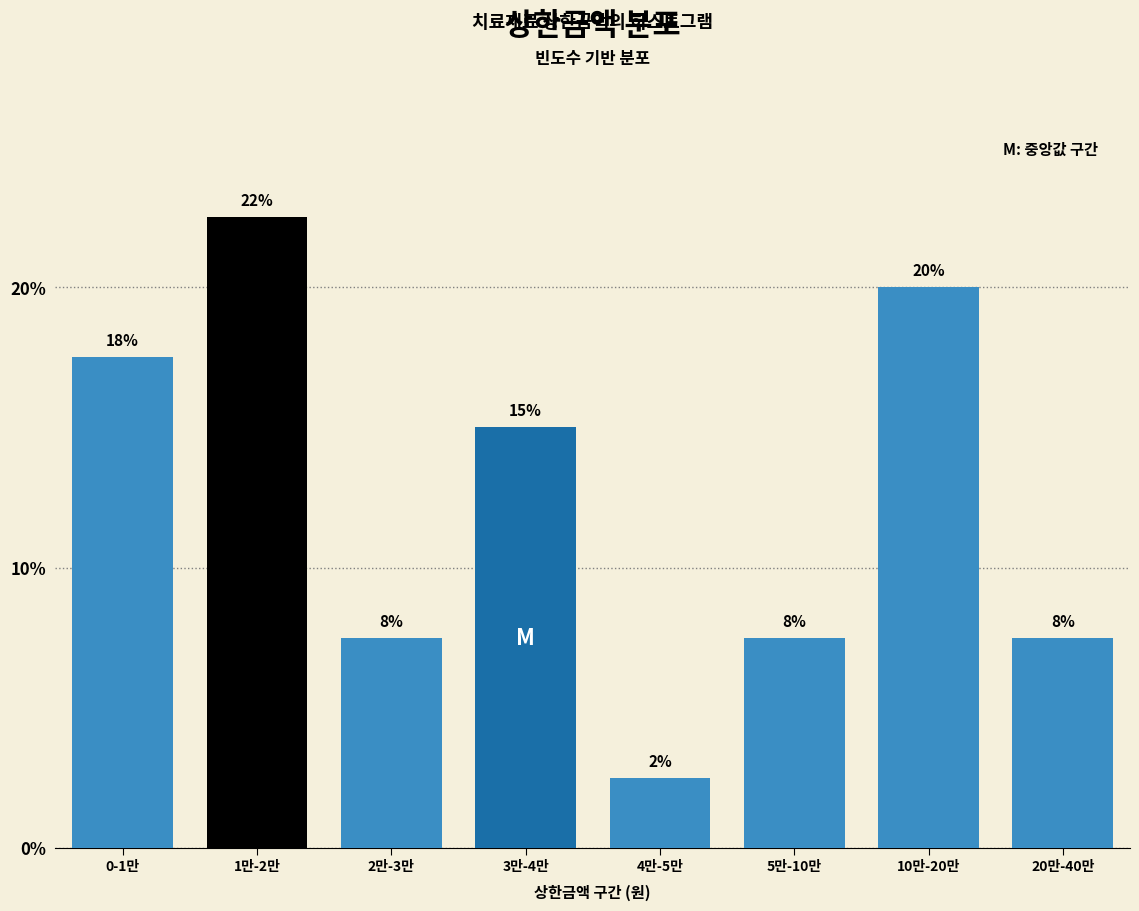

How many bars are there in total?

8